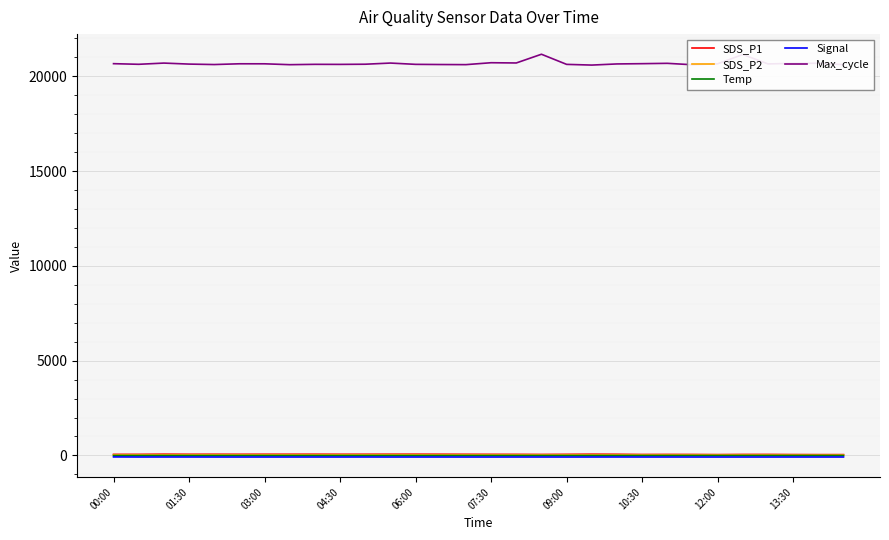

True or false: Temp and Max_cycle intersect in this chart.

False